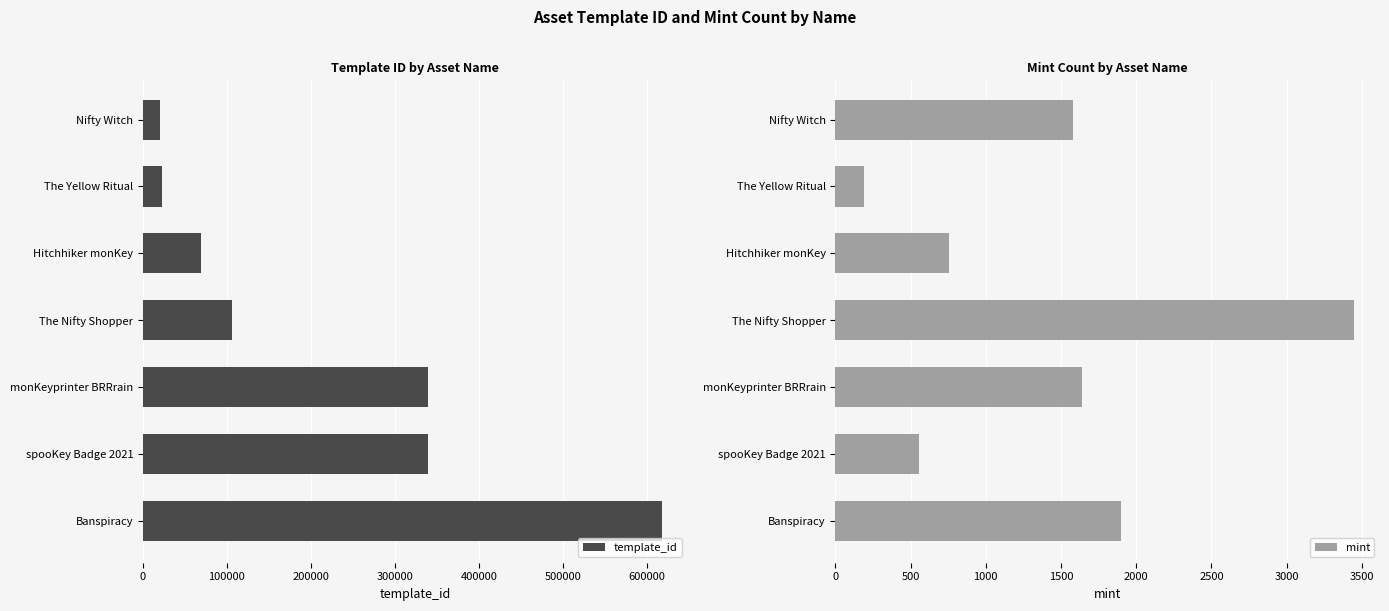

Are the bars horizontal?

Yes